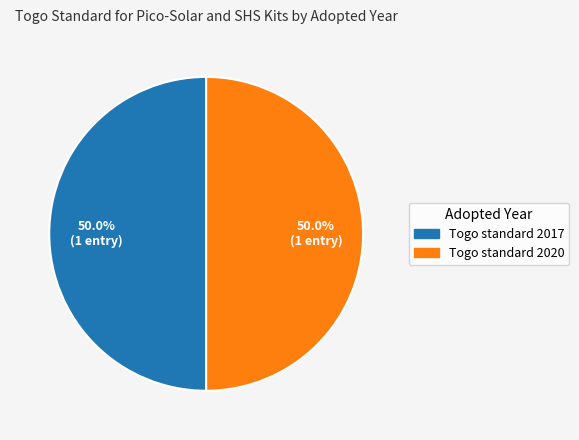

What portion of the pie excludes Togo standard 2020?

50.0%